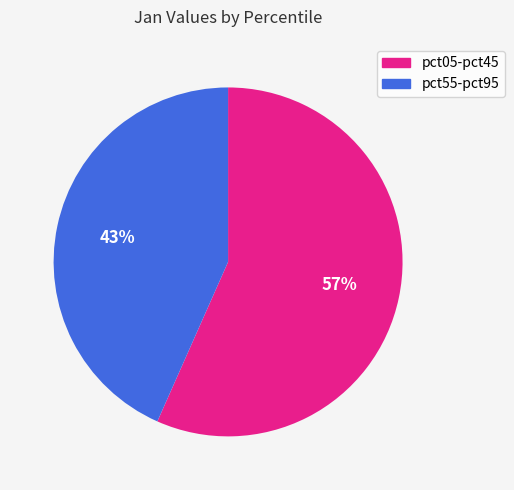

Is there any slice that represents more than half of the pie?

Yes